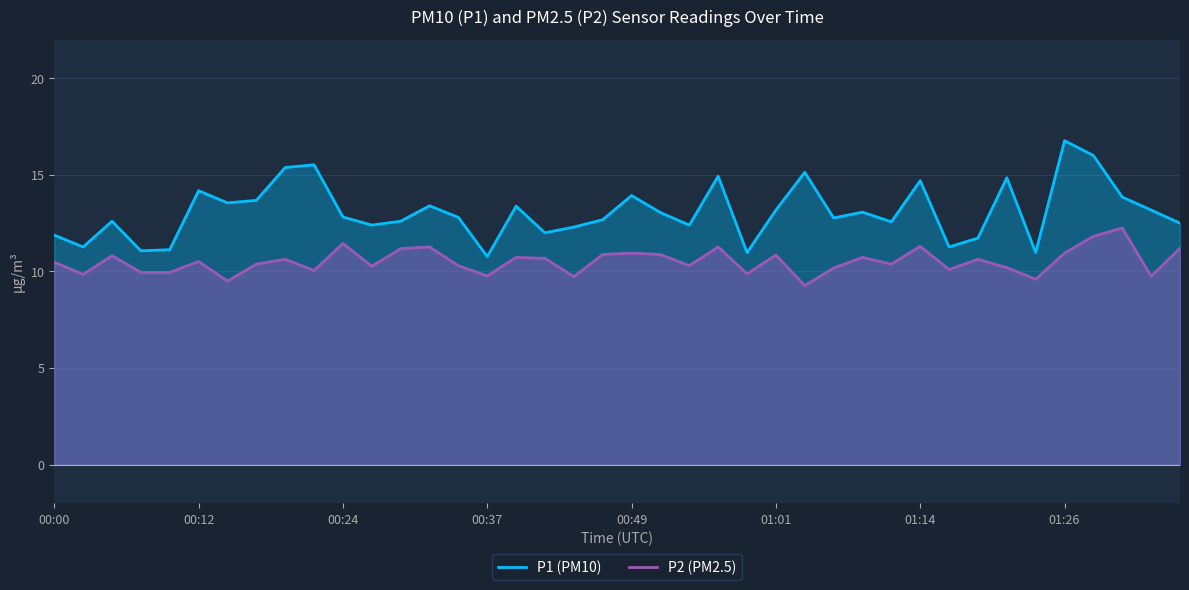

Which series has the widest spread of values?

P1 (PM10)